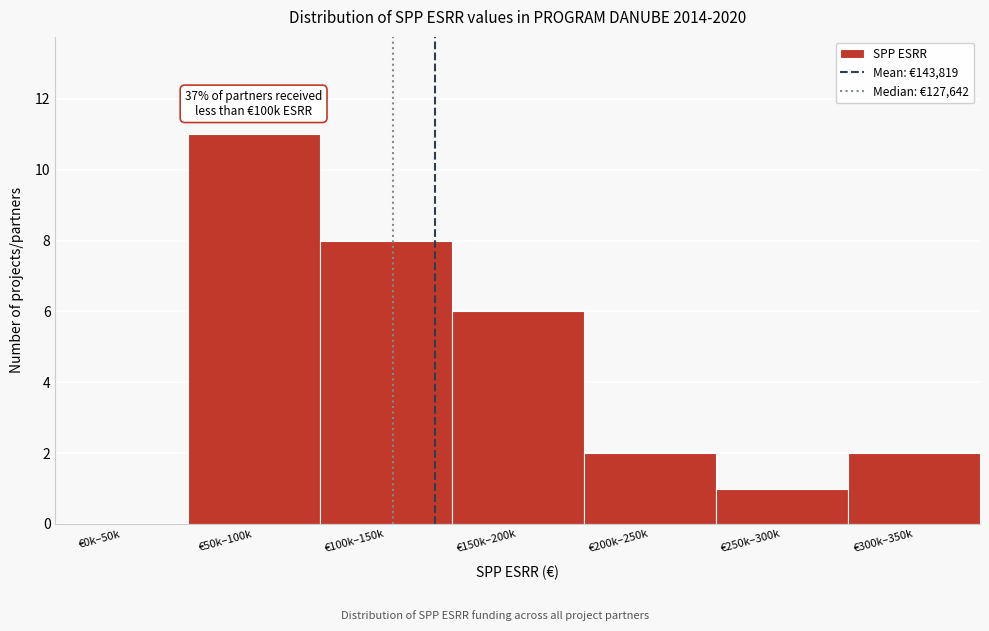

Reading left to right, list all the values displayed in this chart.

€0k–50k=0	€50k–100k=11	€100k–150k=8	€150k–200k=6	€200k–250k=2	€250k–300k=1	€300k–350k=2